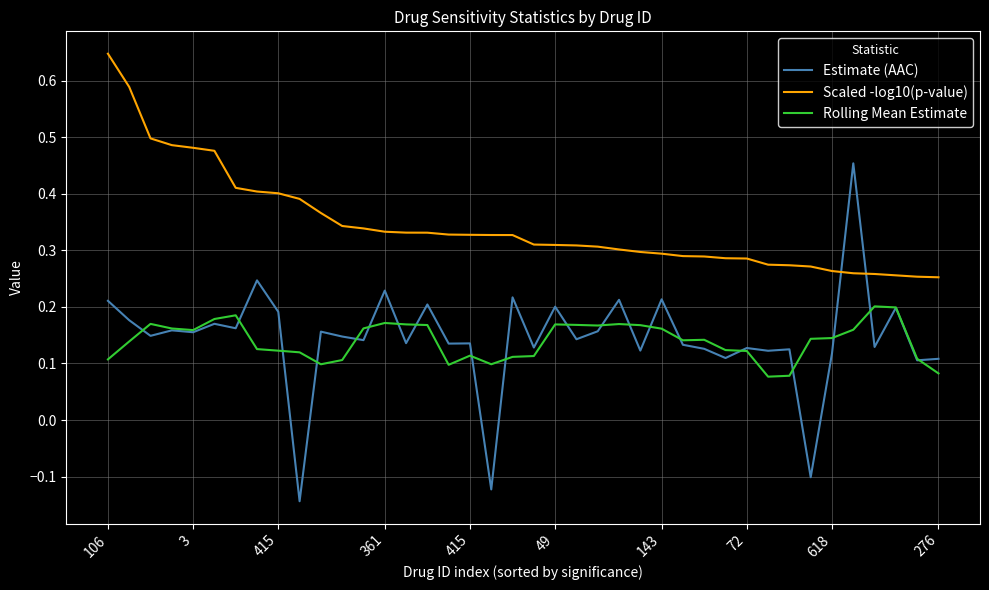

Does the chart display data point markers on the line(s)?

No